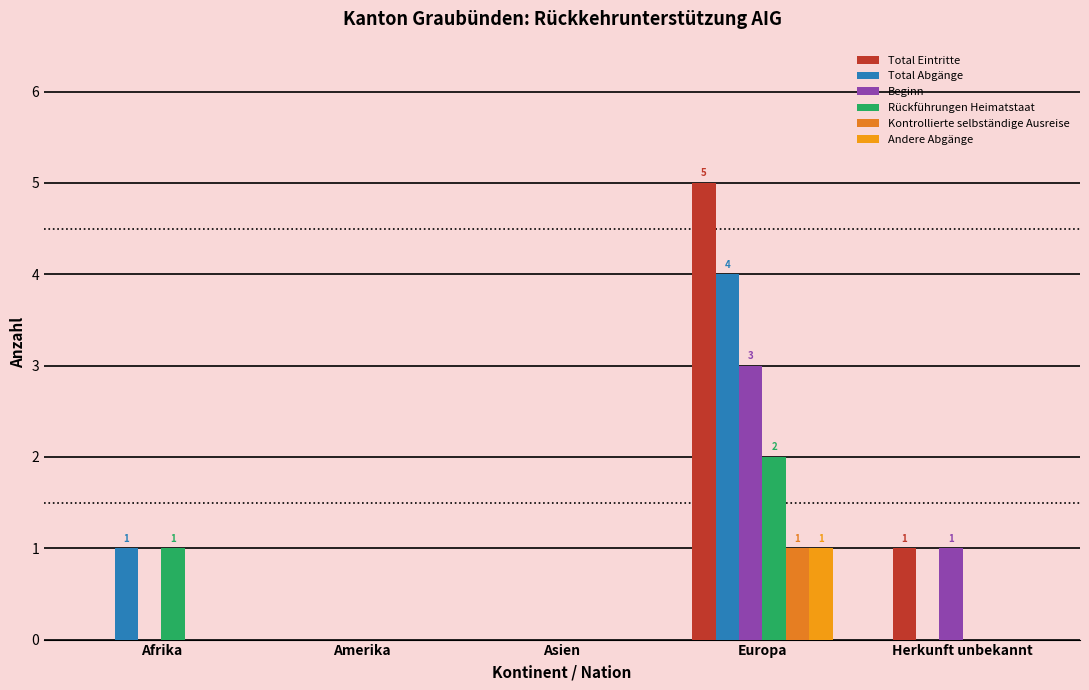

Which series has the largest total across all categories?

Total Eintritte